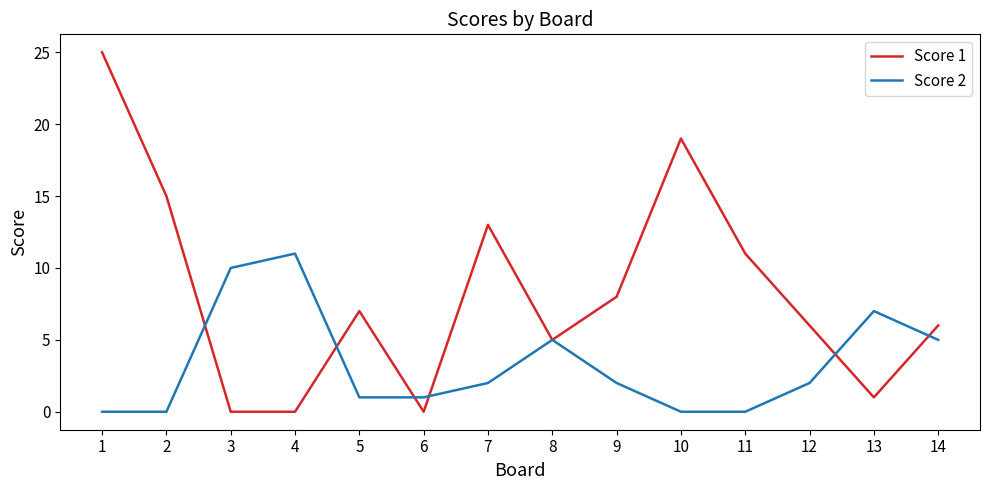

True or false: Score 1 has more than 0 points higher than both neighbors.

True